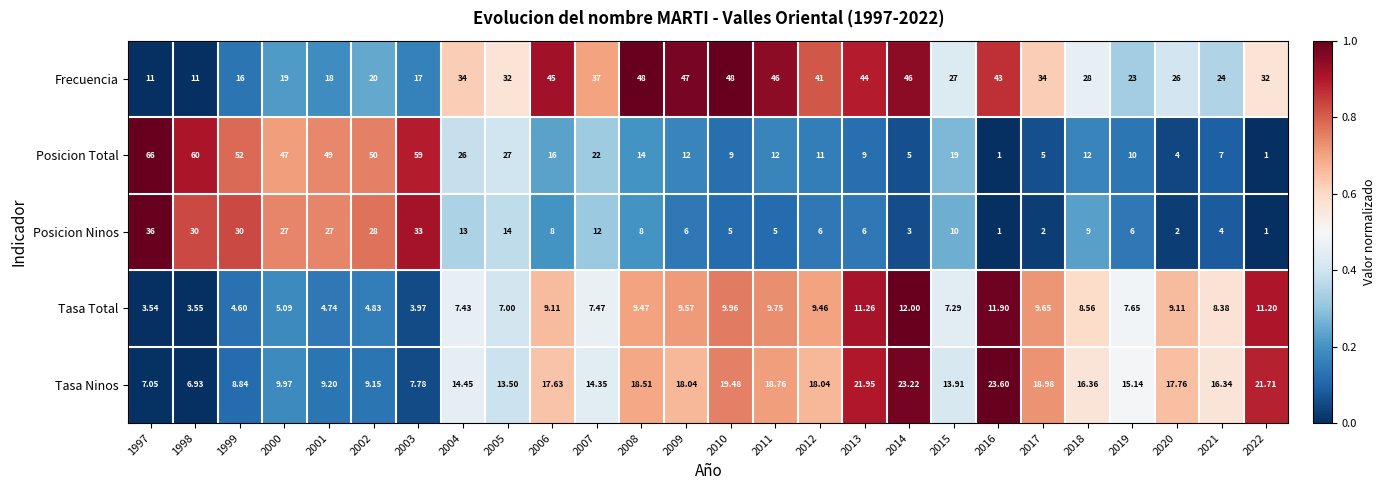

Is the value of Posicion Total at 2009 greater than the value of Tasa Ninos at 2003?

Yes